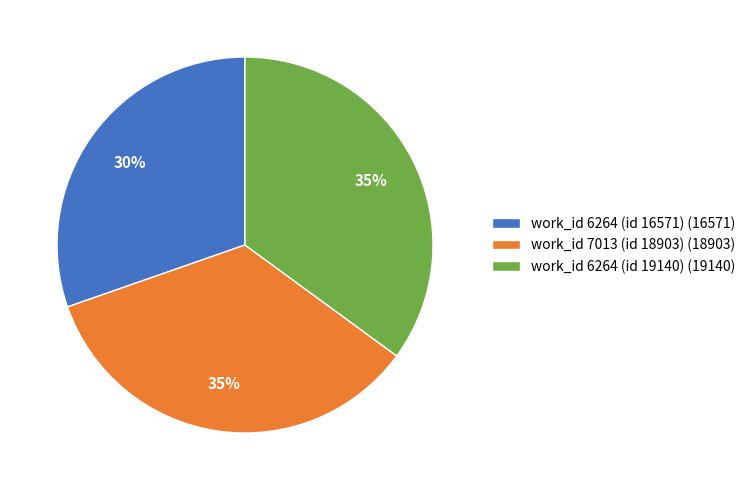

Between work_id 6264 (id 16571) (16571) and work_id 6264 (id 19140) (19140), which is larger?

work_id 6264 (id 19140) (19140)